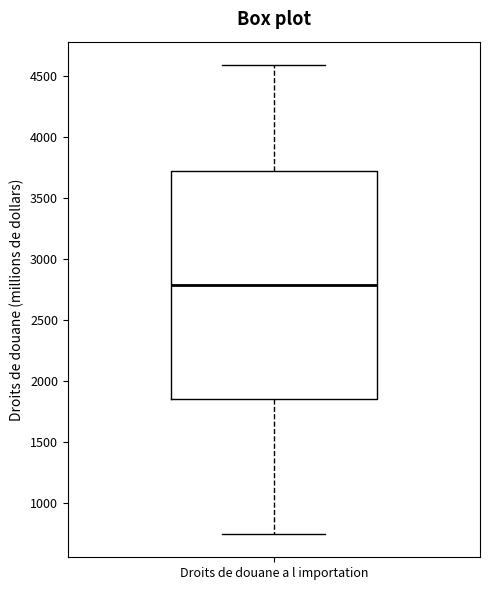

Read this box plot against the y-axis: the position of the median line, the range covered by the box, and the ends of both whiskers. The values are not printed on the chart, so give them approximately, as read against the axis.

median 2800, box 1850 to 3700, whiskers 750 to 4600